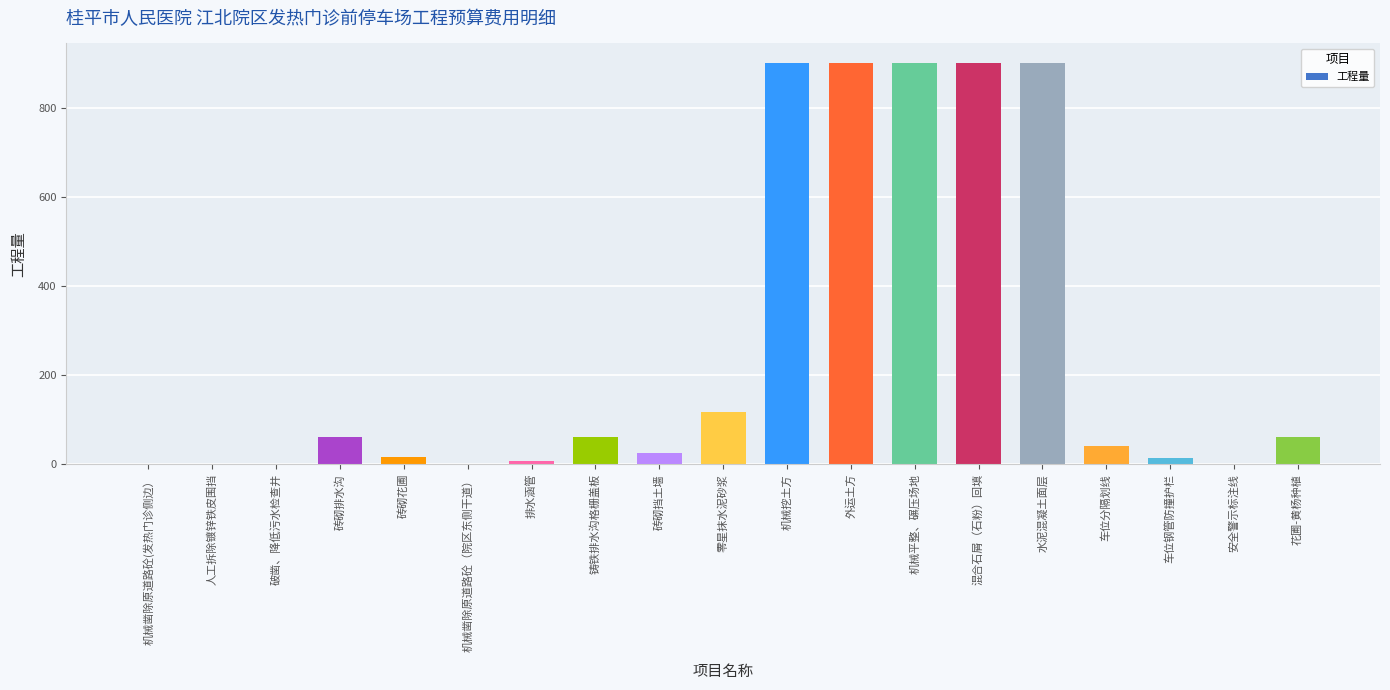

Is it true that the value at 砖砌排水沟 is 61.5?

True